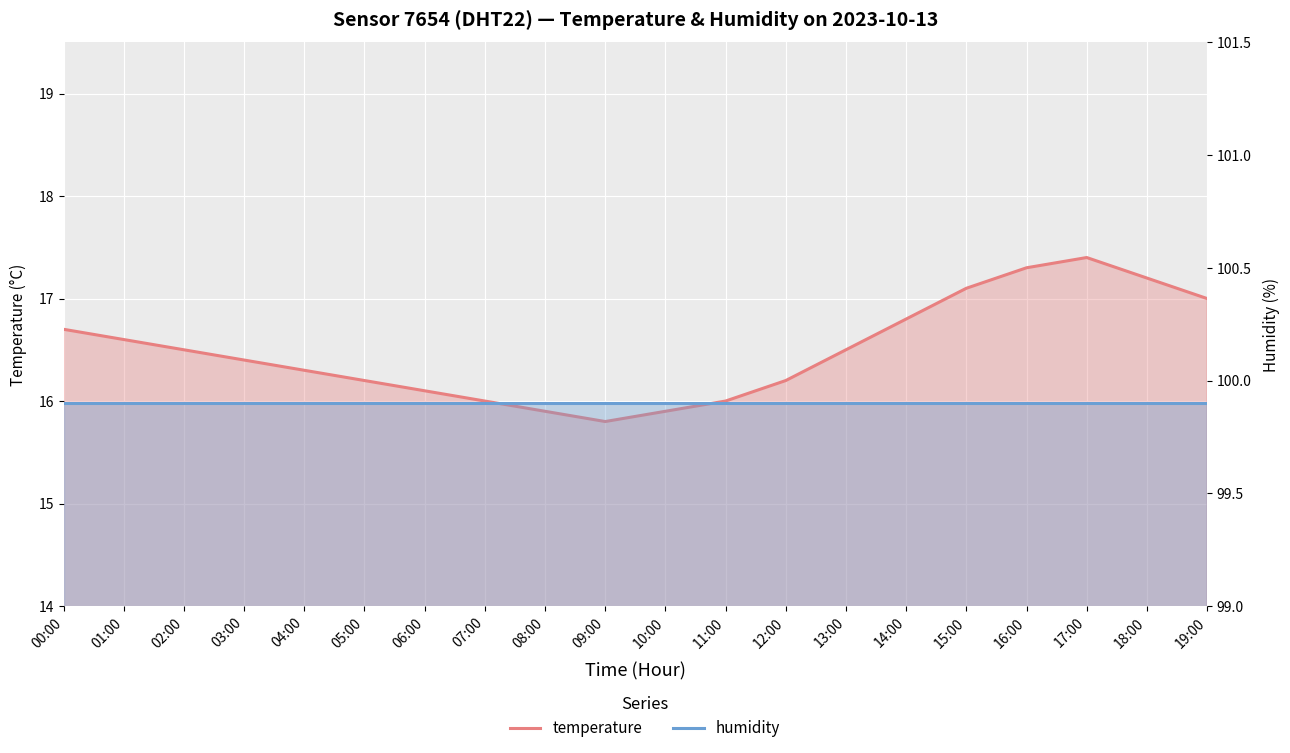

True or false: temperature has a value of 16.3 at 04:00.

True